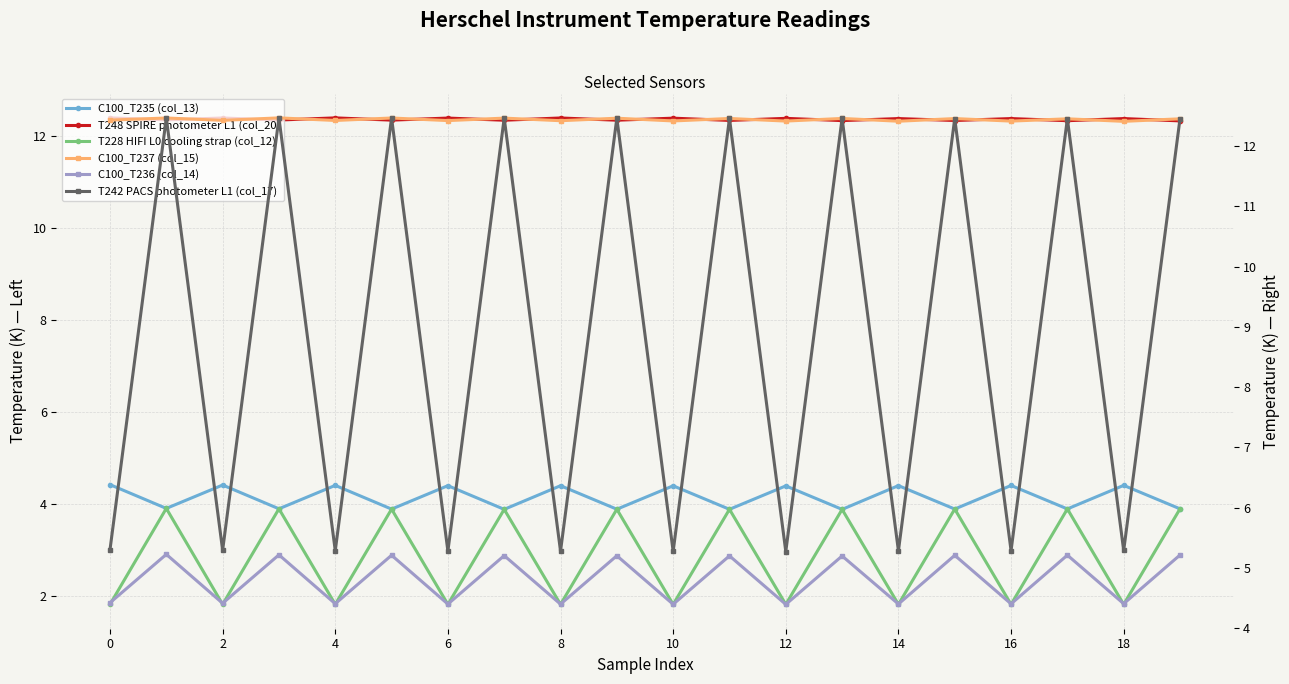

What are all the series names shown in the legend?

C100_T235 (col_13), T248 SPIRE photometer L1 (col_20), T228 HIFI L0 cooling strap (col_12), C100_T237 (col_15), C100_T236 (col_14), T242 PACS photometer L1 (col_17)